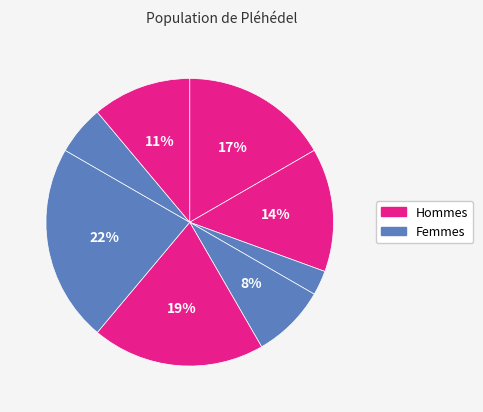

How many segments does this pie chart have?

8